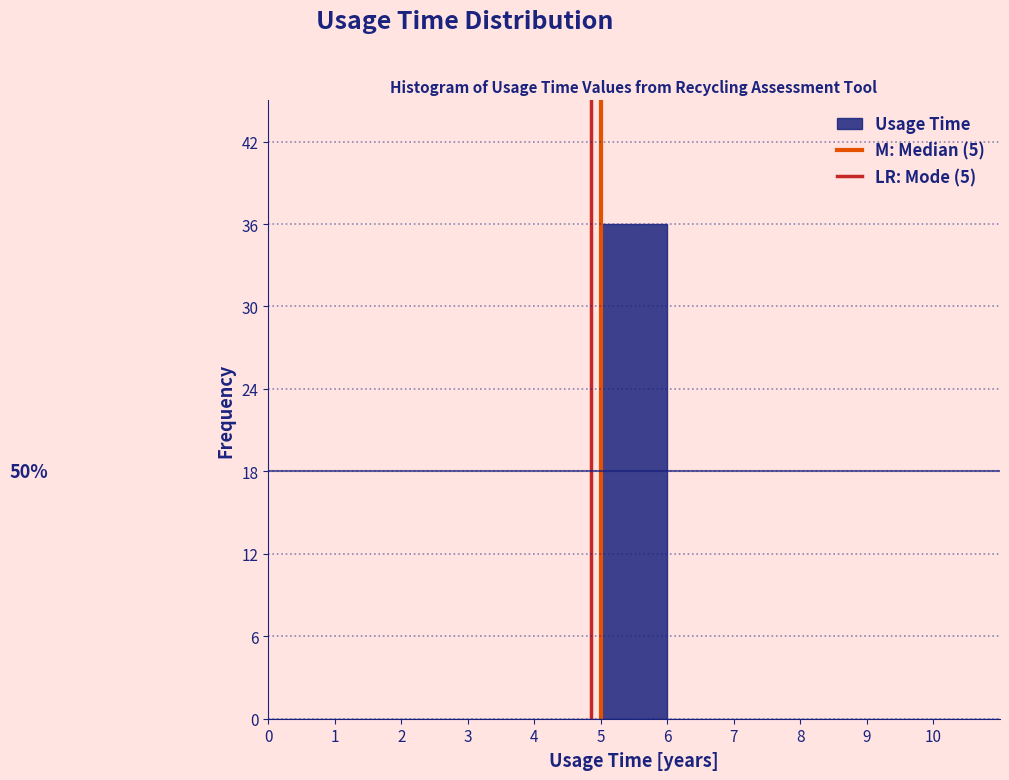

Which range on the x-axis has the tallest bar?

5 to 6